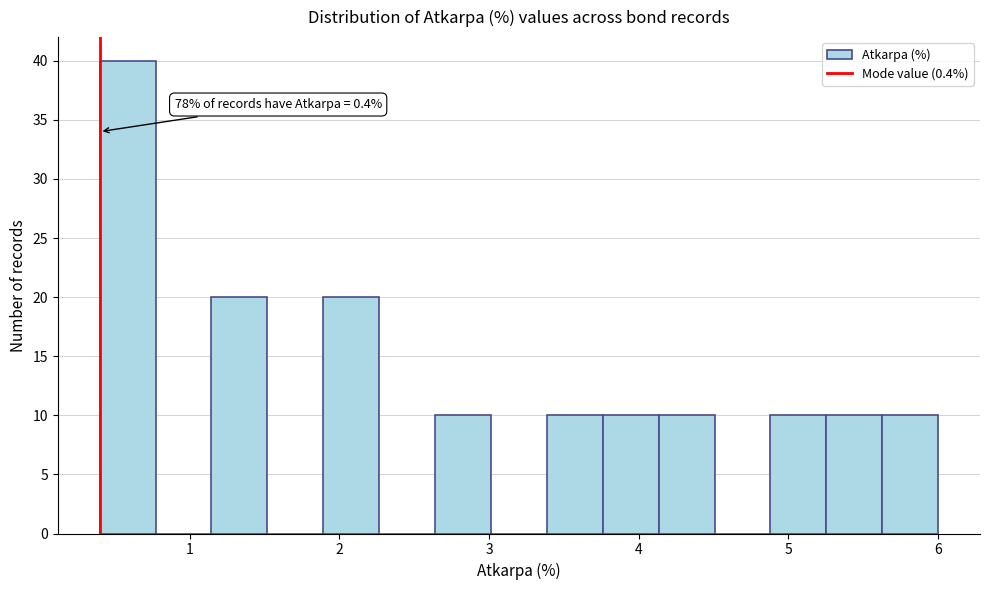

Read against the x-axis, roughly where is the centre of the tallest bar?

0.6